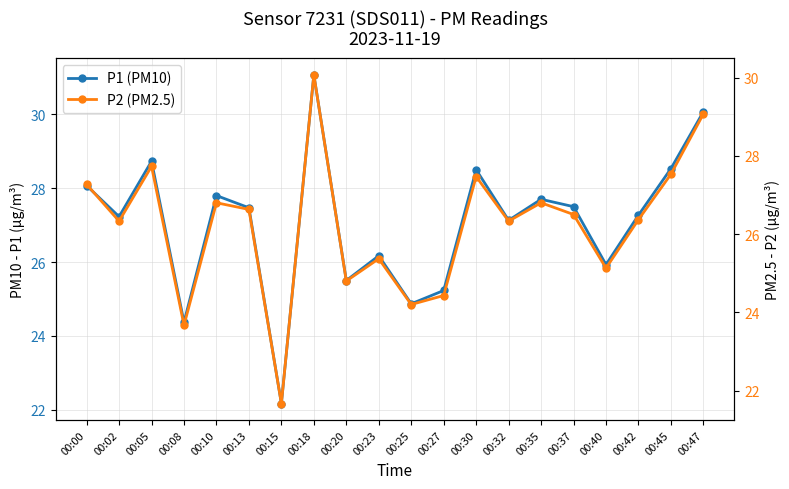

Between 00:05 and 00:13, which series saw the biggest shift?

P1 (PM10)